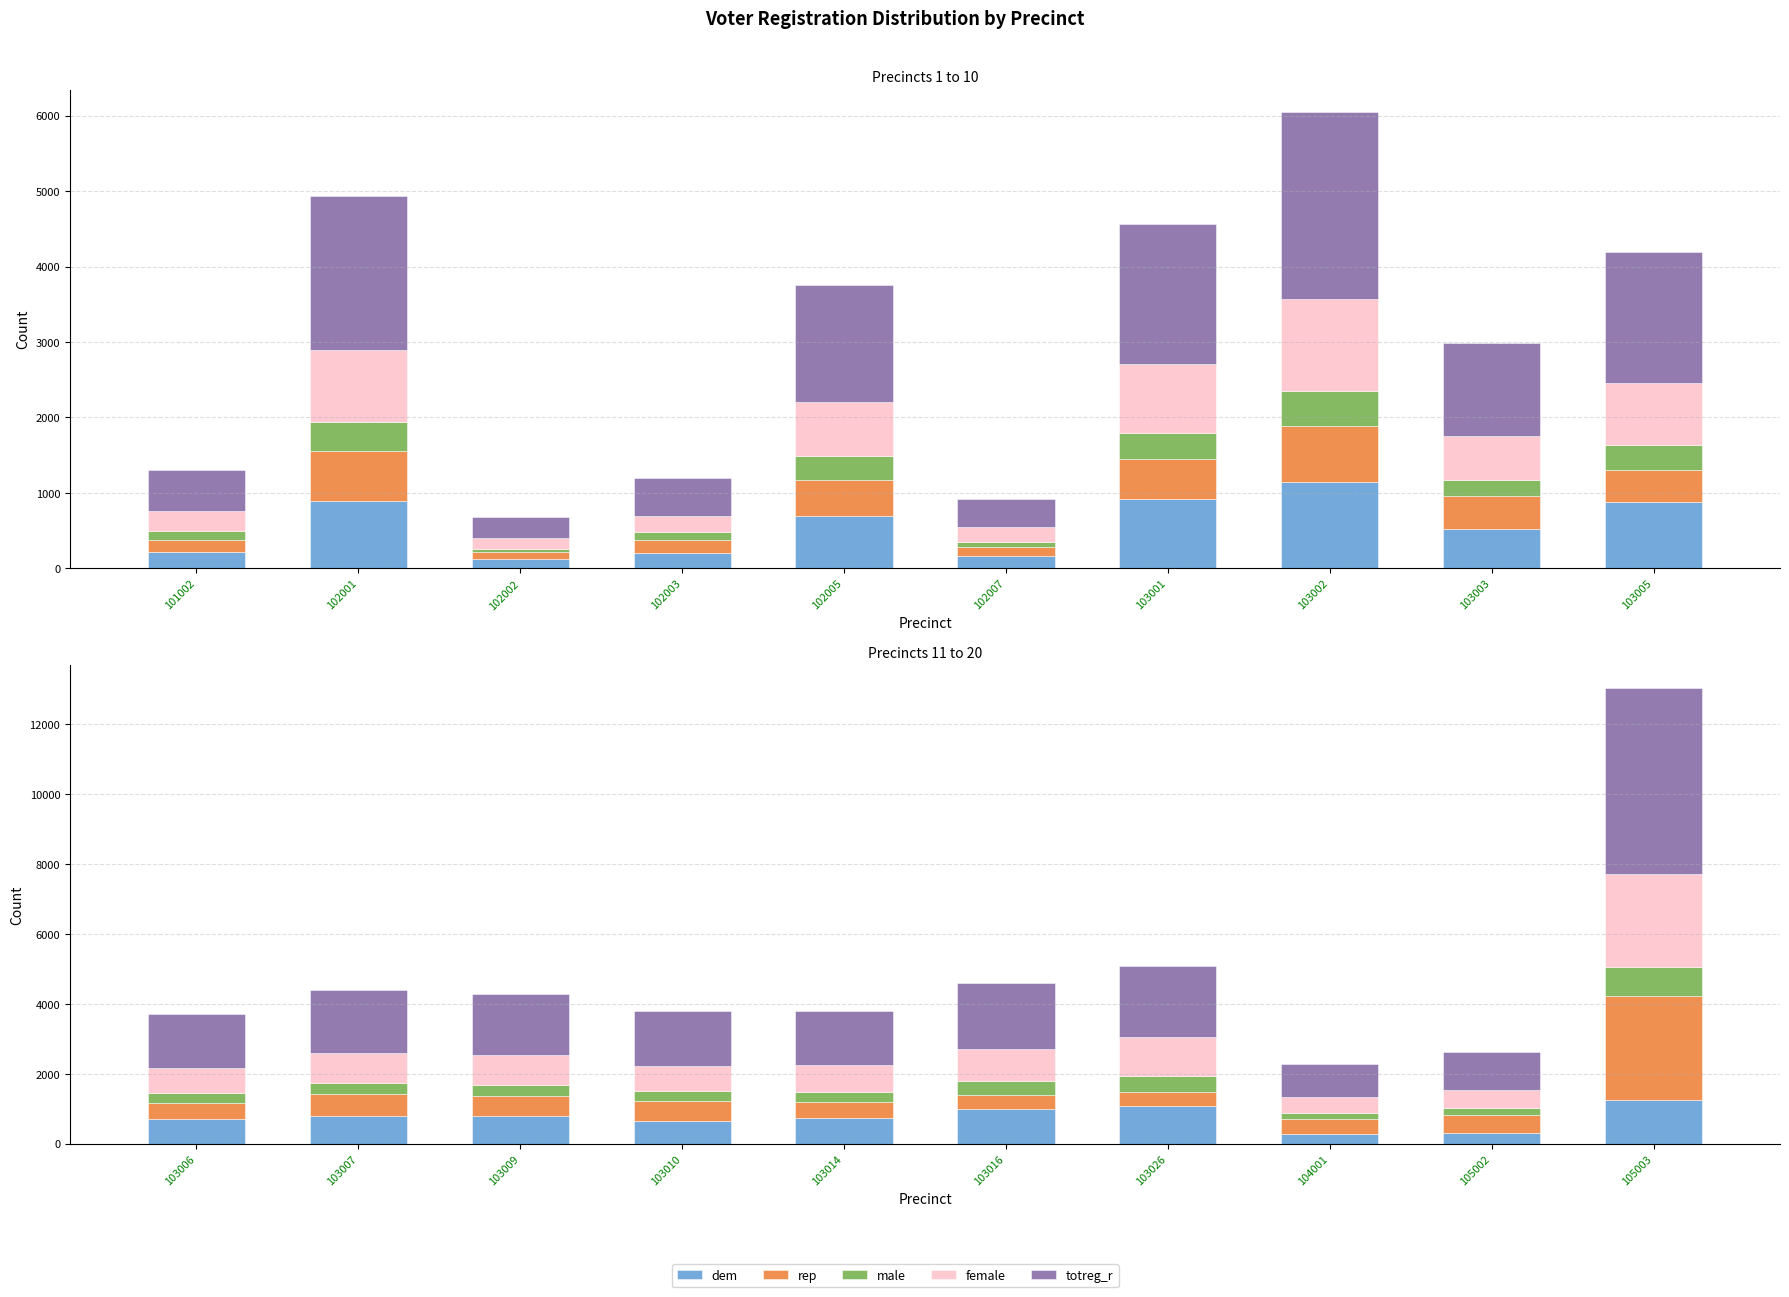

Does the chart contain any negative values?

No